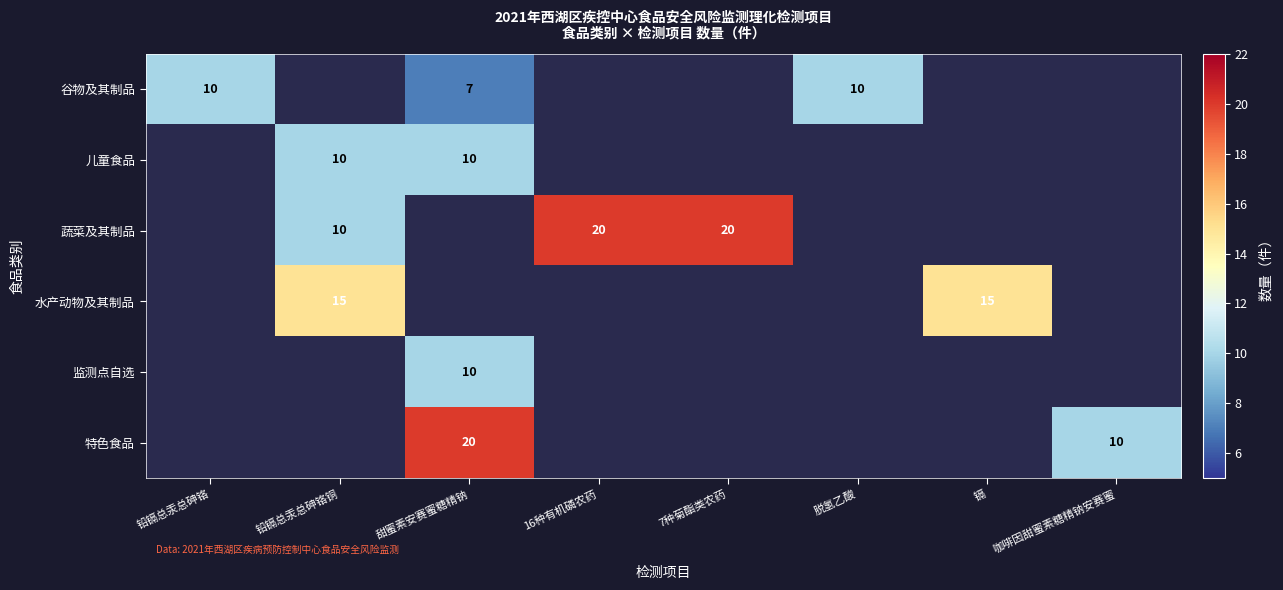

True or false: 谷物及其制品 has a value of 5 at 脱氢乙酸.

False